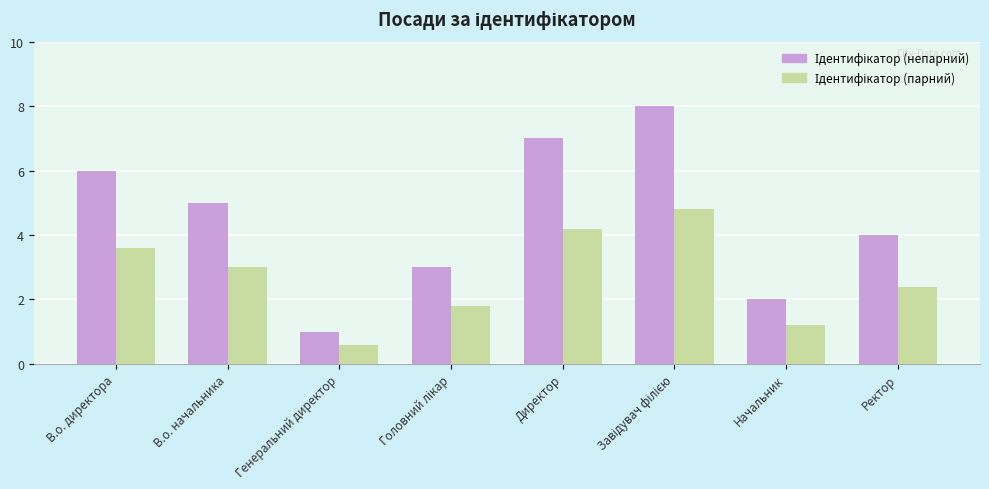

What is the difference between the highest and lowest values at Начальник?

0.8